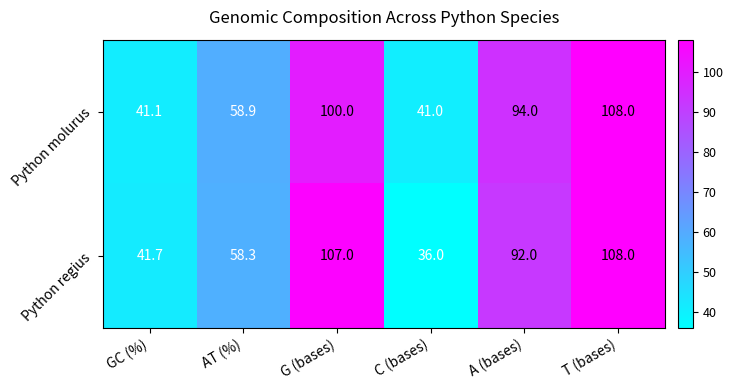

Rank the series at G (bases) from highest to lowest value.

Python regius, Python molurus